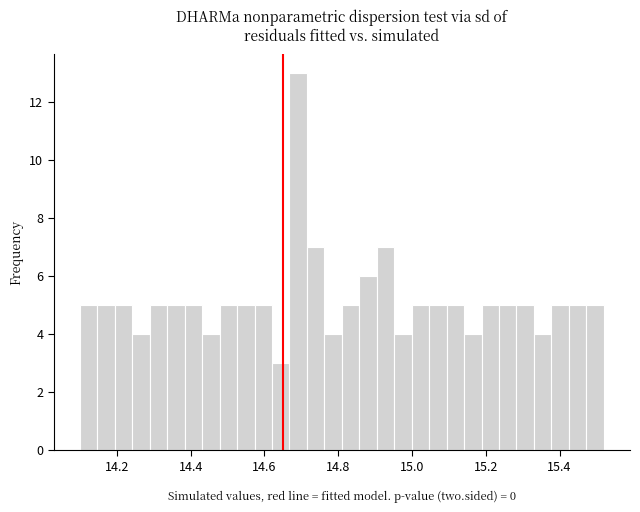

Read against the x-axis, roughly where is the centre of the tallest bar?

14.70